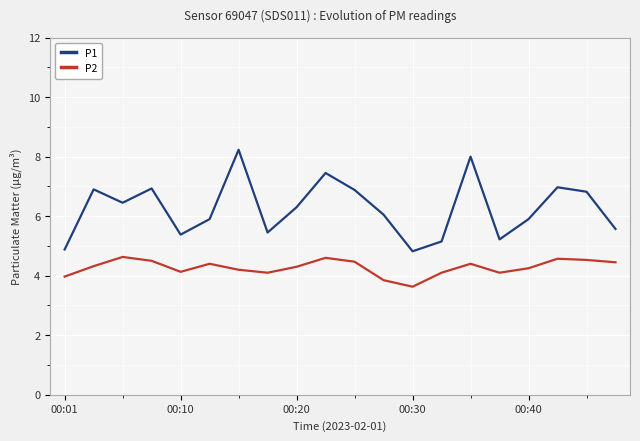

What is the highest value of the P2 series?

4.6